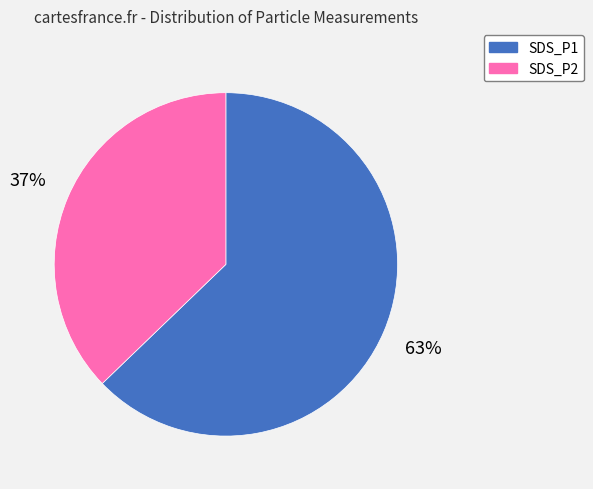

Which has a higher value, SDS_P2 or SDS_P1?

SDS_P1